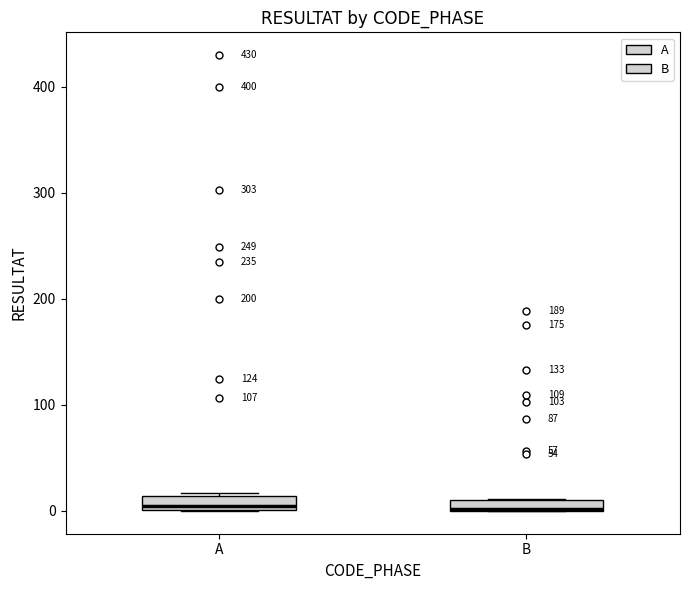

Where is the upper edge of the box for B on the y-axis? The values are not printed on the chart, so give them approximately, as read against the axis.

10